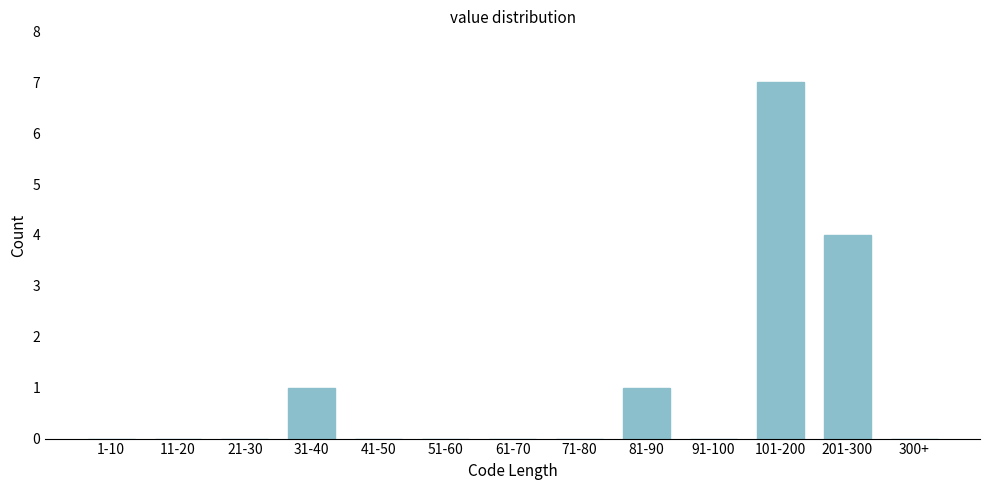

Reading left to right, transcribe all the data shown in this chart.

1-10=0	11-20=0	21-30=0	31-40=1	41-50=0	51-60=0	61-70=0	71-80=0	81-90=1	91-100=0	101-200=7	201-300=4	300+=0